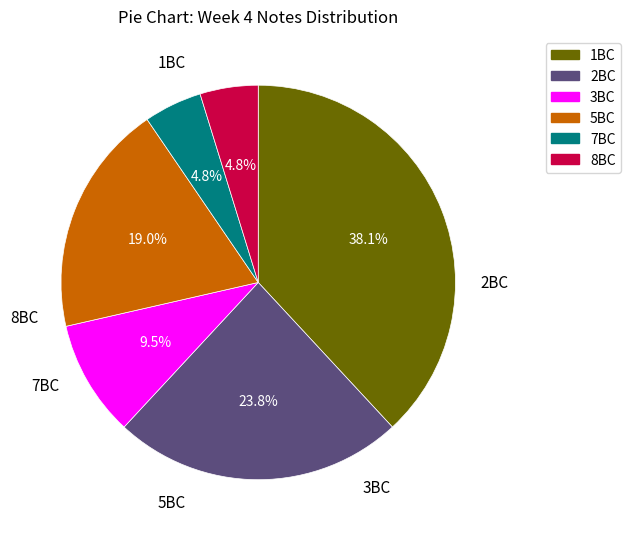

Count the number of slices in the pie.

6